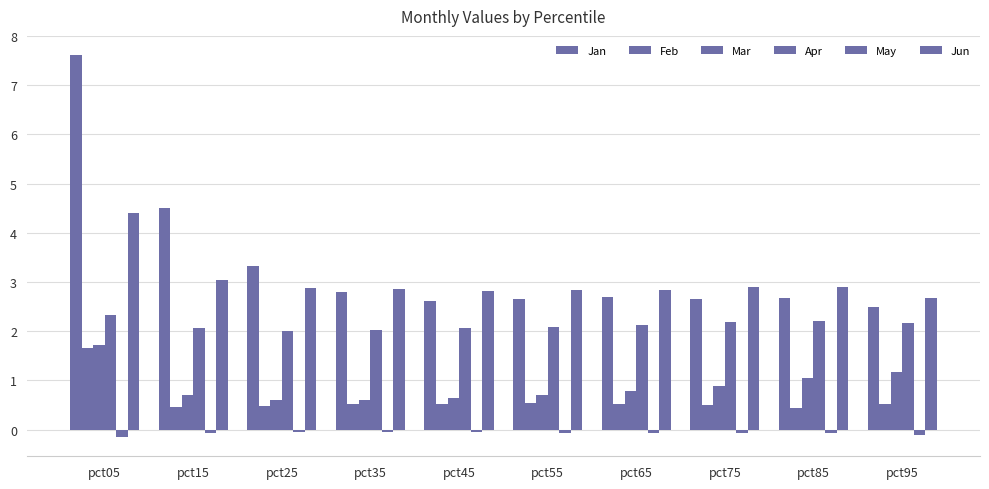

How many bars are there in each group?

6